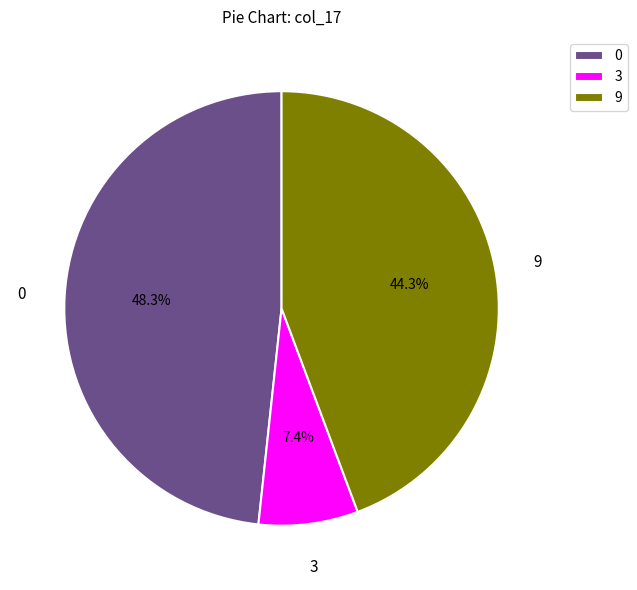

How many segments does this pie chart have?

3